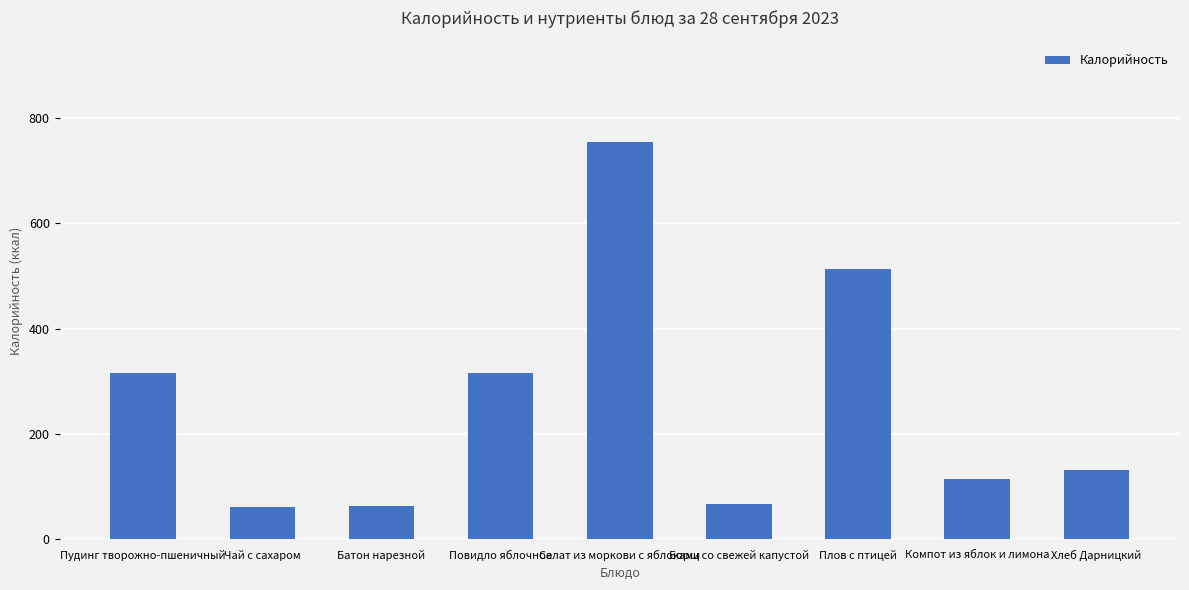

What is the average value?

259.4